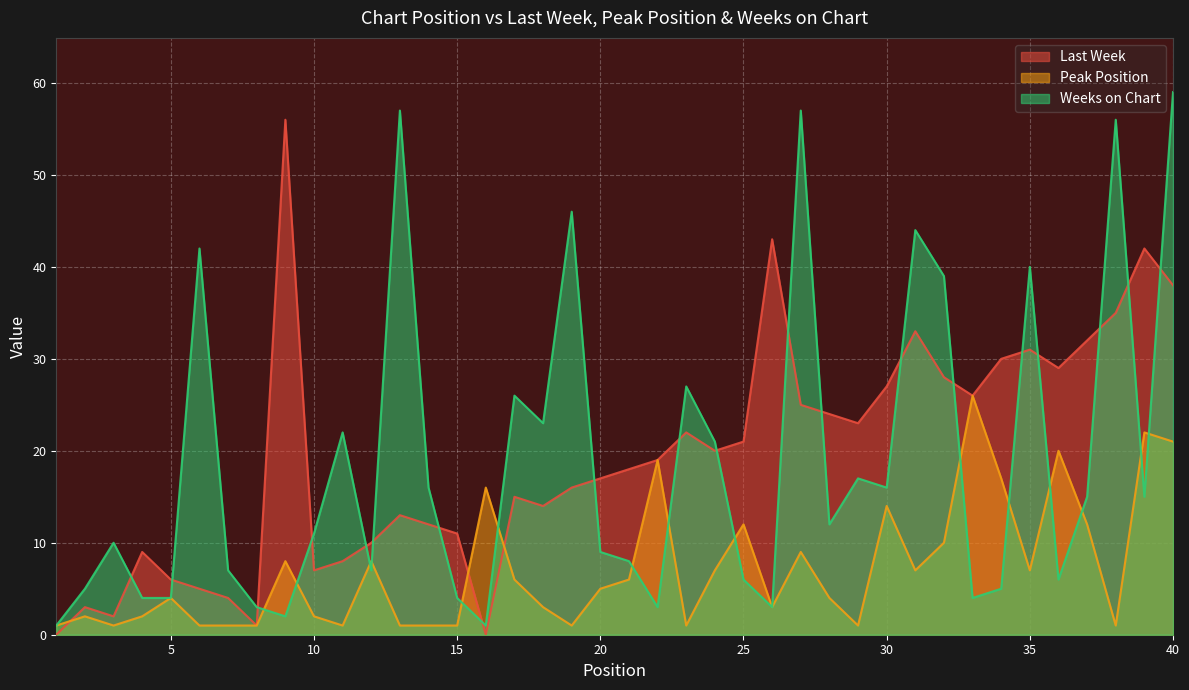

After their last crossing, which series has the higher values: Weeks on Chart or Peak Position?

Weeks on Chart